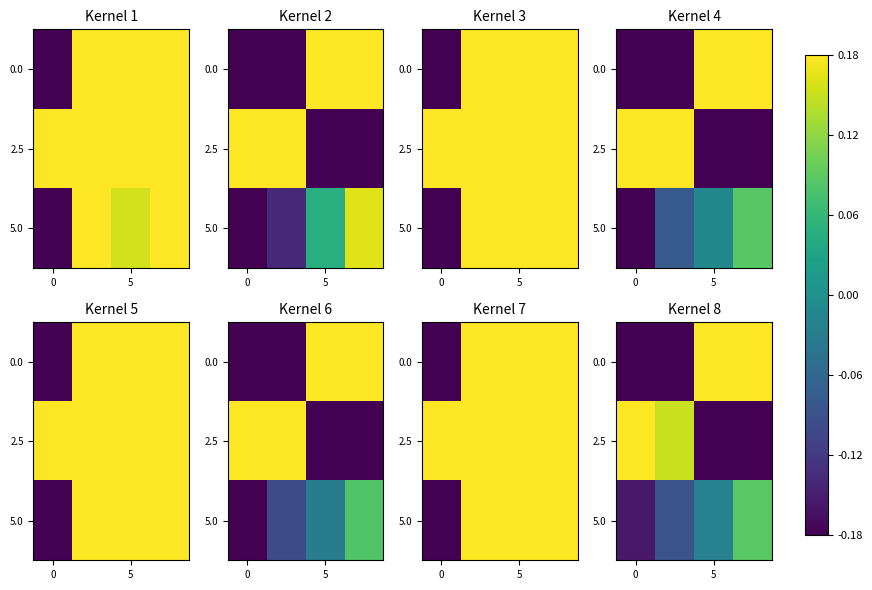

The value of 2.5 at 0 is 0.2. True or false?

True